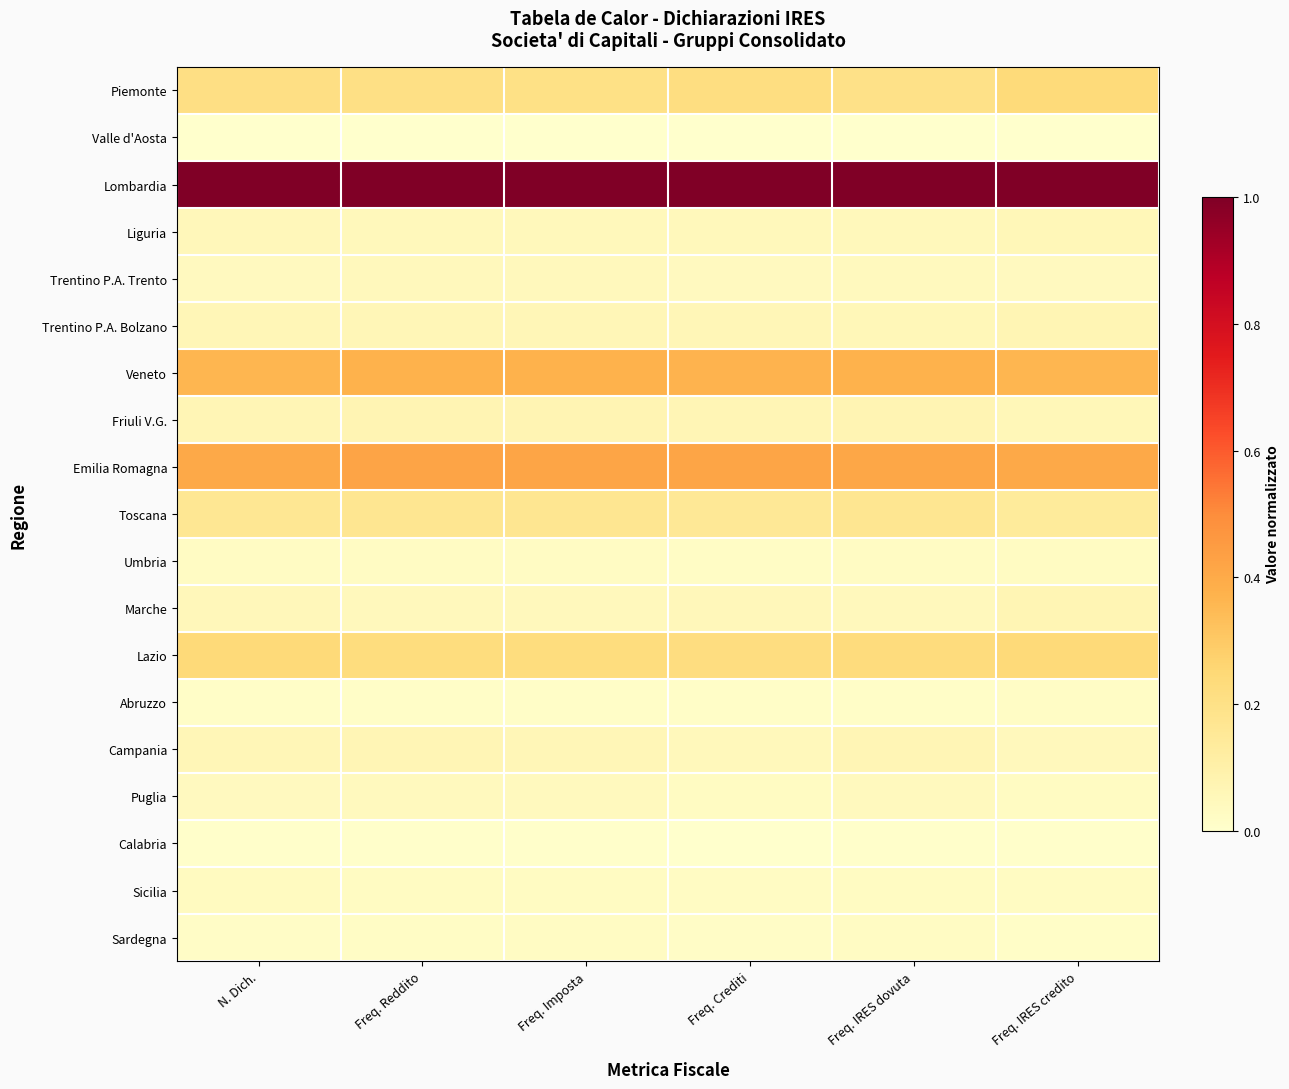

Which has a higher value, Freq. Reddito or Freq. IRES dovuta?

Freq. Reddito